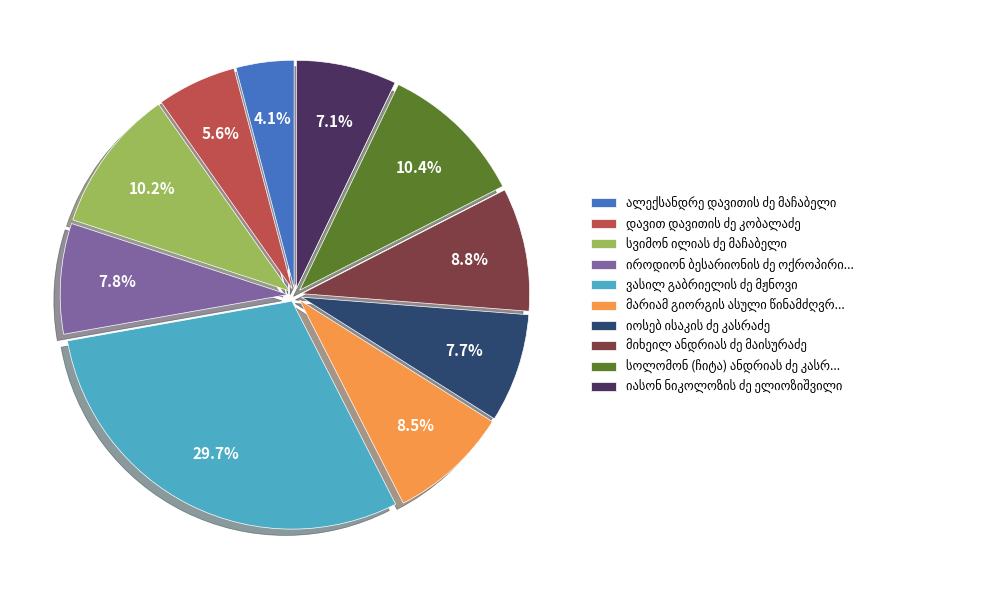

Is there a majority slice in this chart?

No